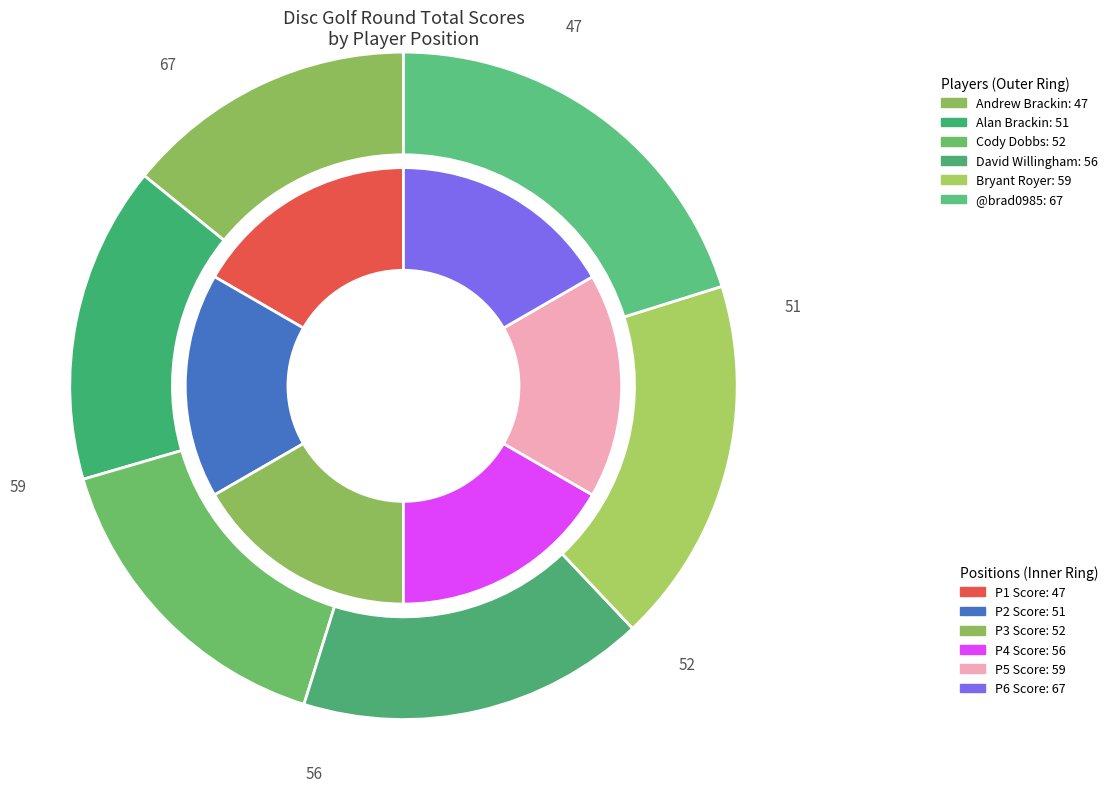

Is Alan Brackin the majority of the pie?

No